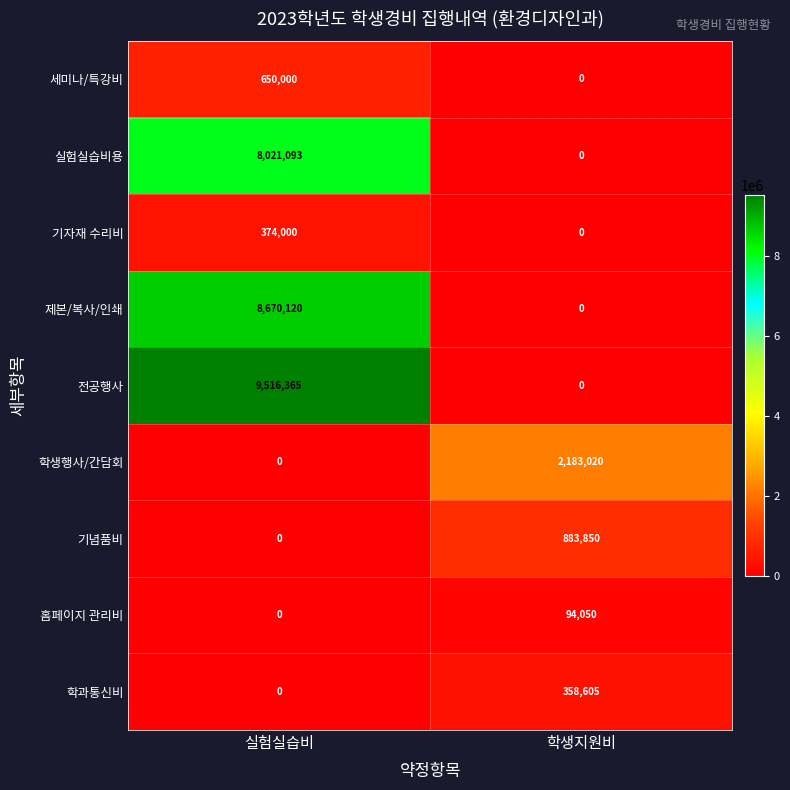

What is the sum of all 세미나/특강비 values?

650000